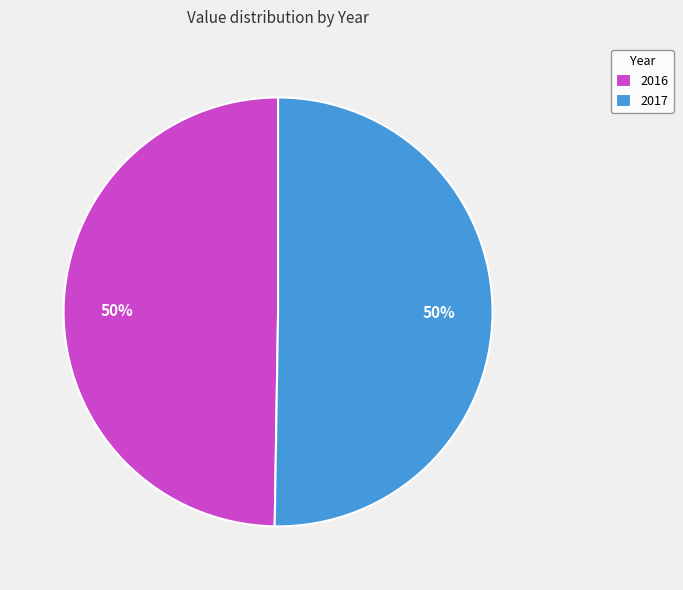

Count the number of slices in the pie.

2